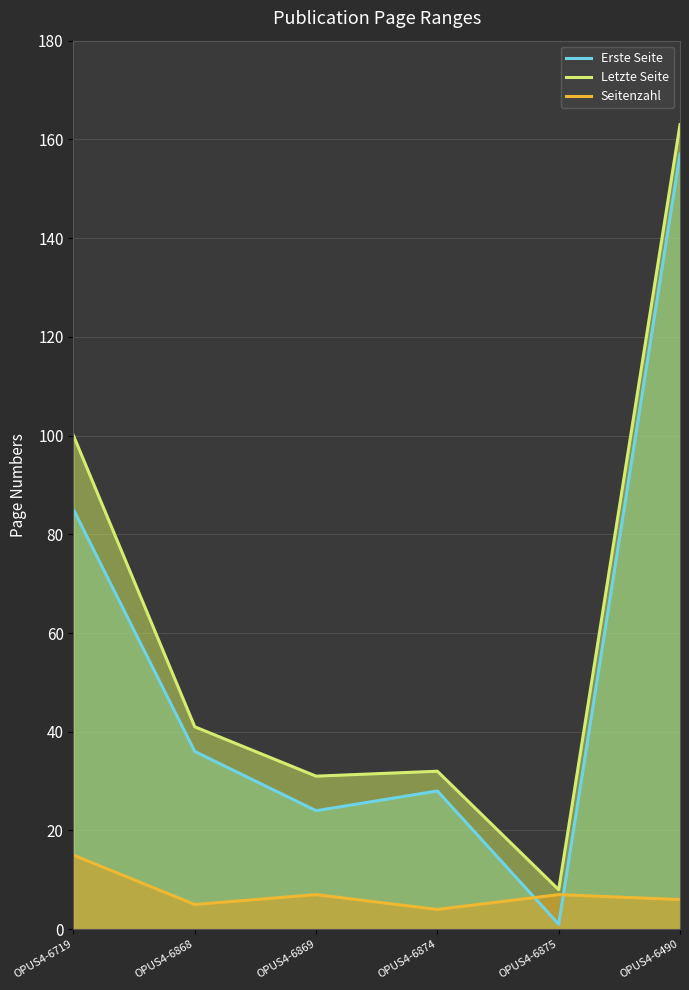

At which category is the sum across all series the highest?

OPUS4-6490